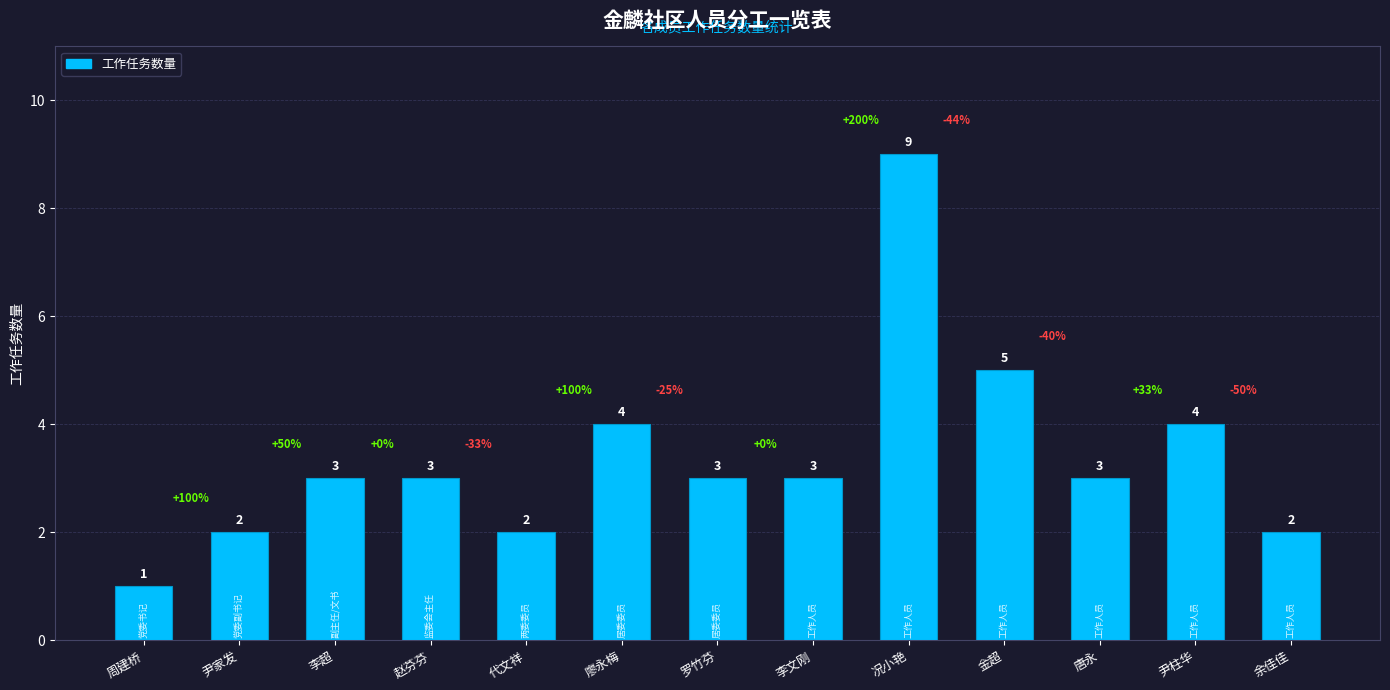

How many data points does each series have?

13